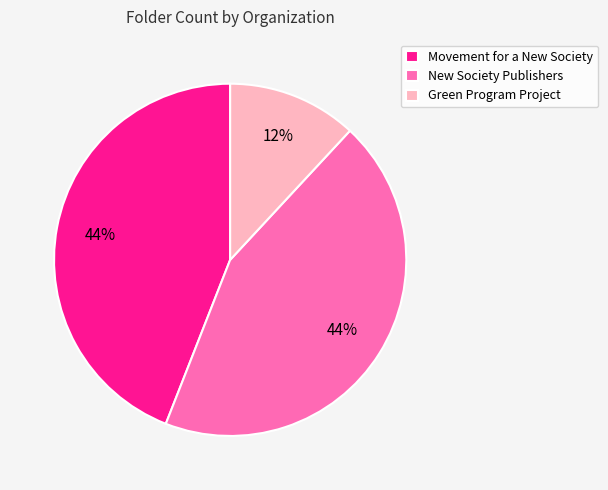

Does any single category account for the majority?

No